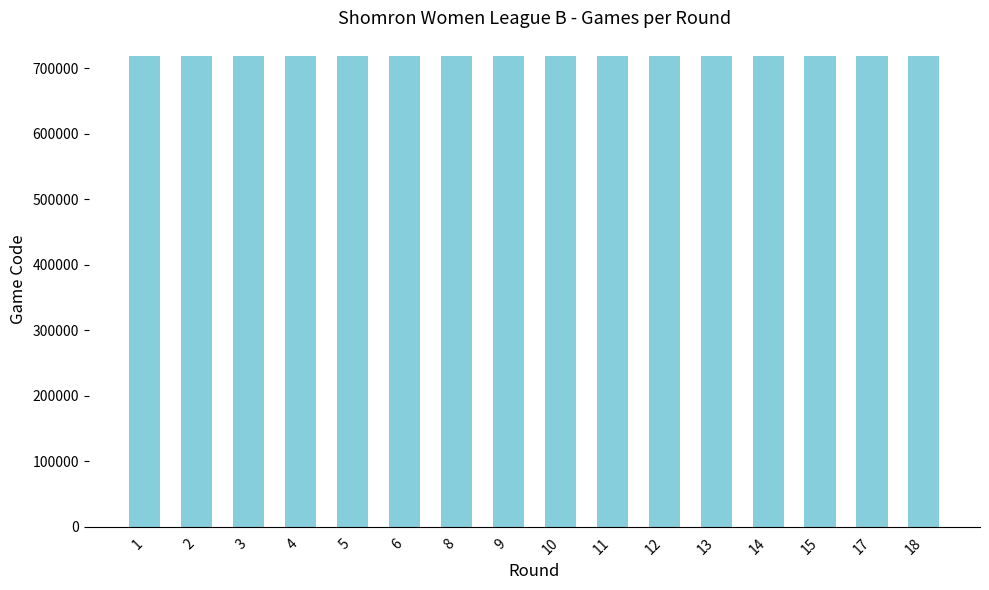

What is the smallest value displayed?

718681